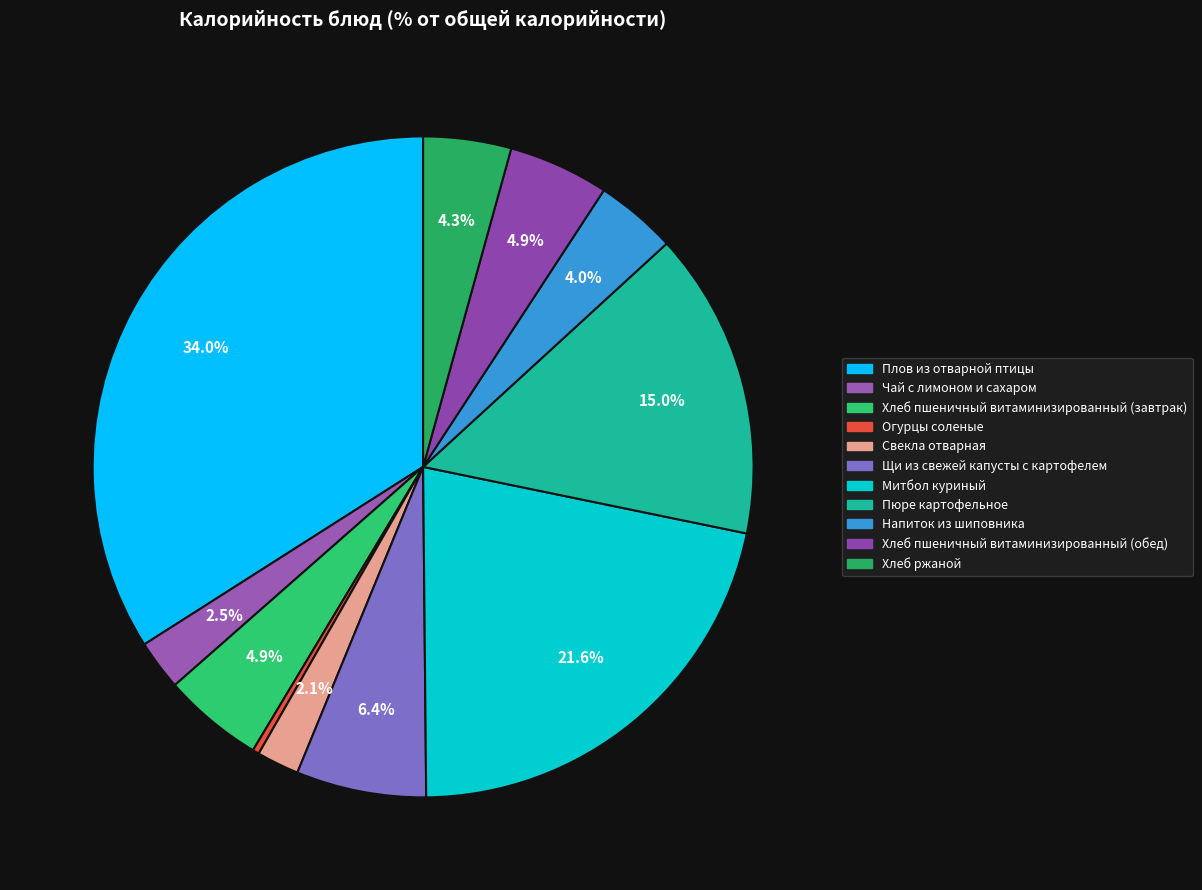

Which slice is the smallest?

Огурцы соленые